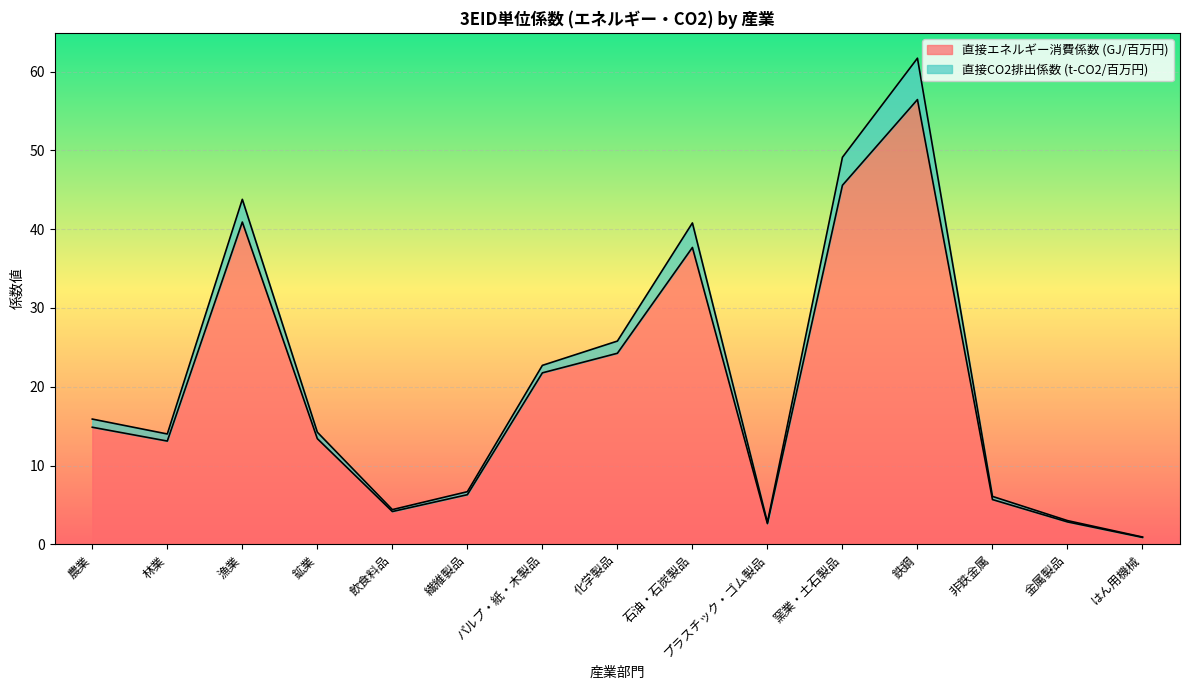

Where is the first local minimum for 直接エネルギー消費係数 (GJ/百万円)?

林業